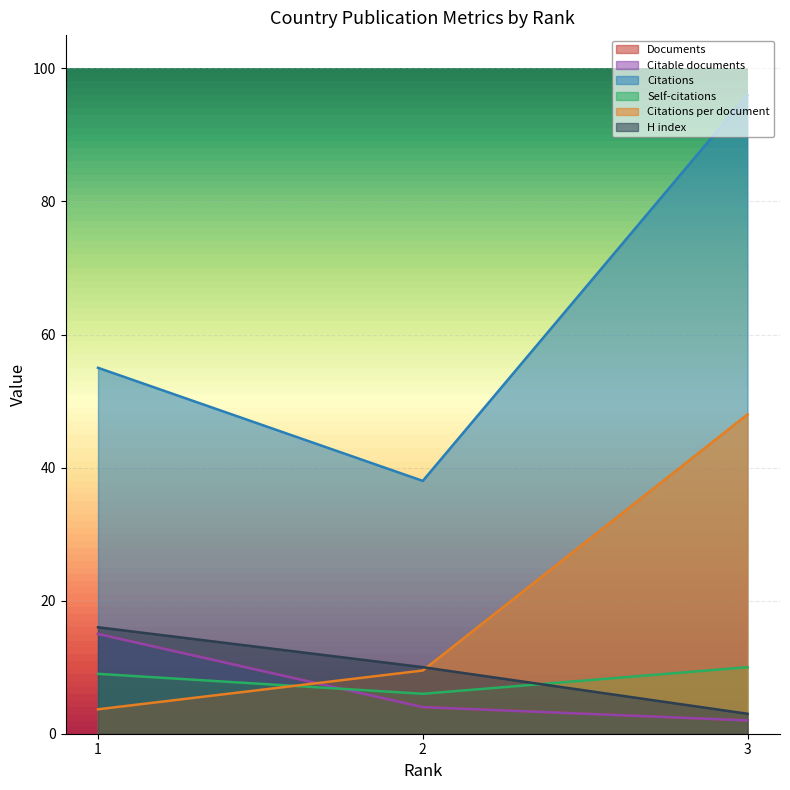

How many data points in Citations per document are above 9?

2